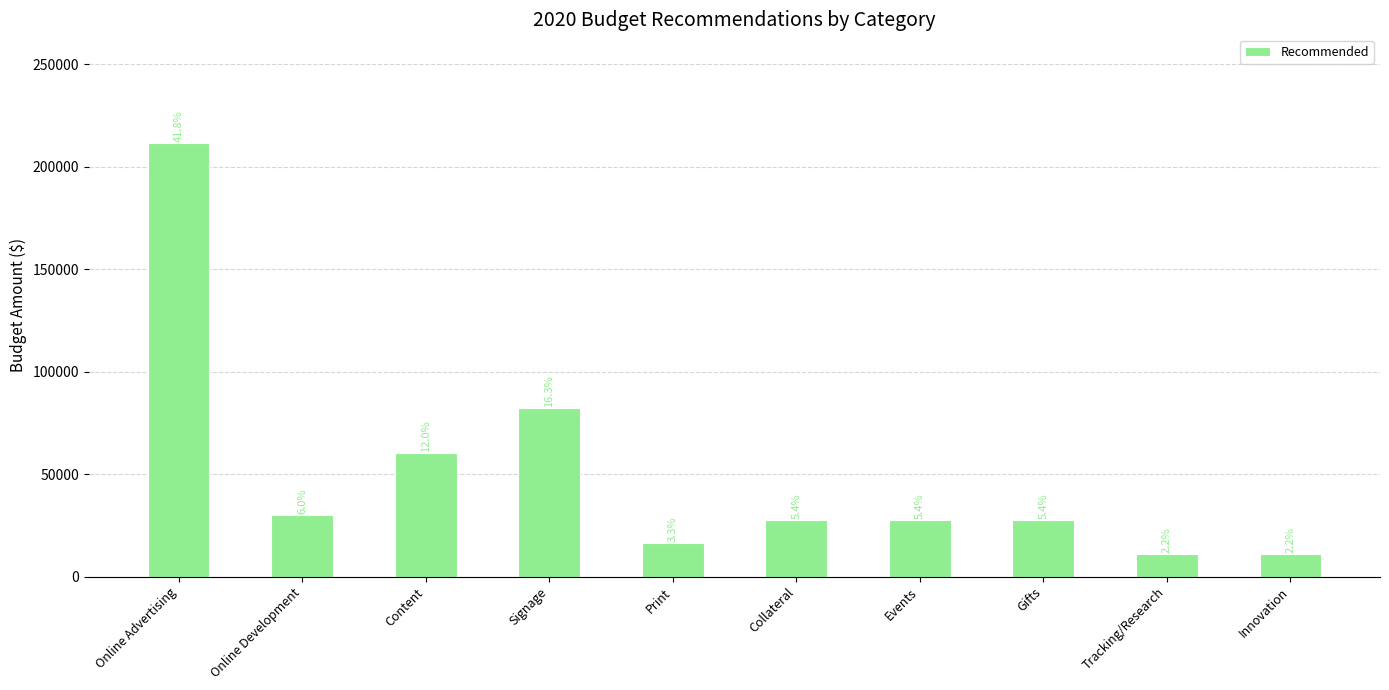

Are the bars horizontal?

No